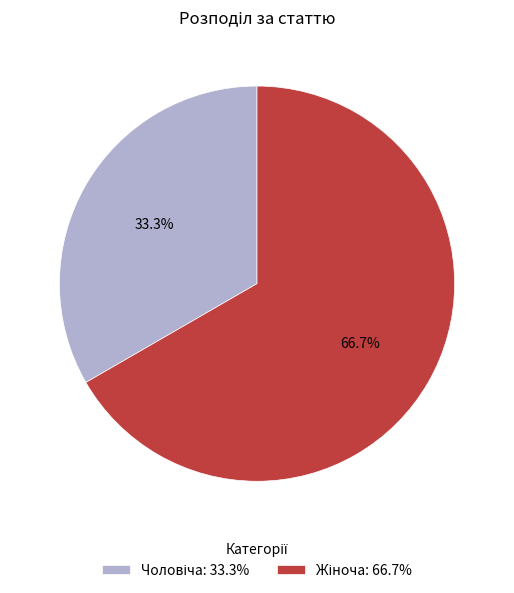

Is there a majority slice in this chart?

Yes